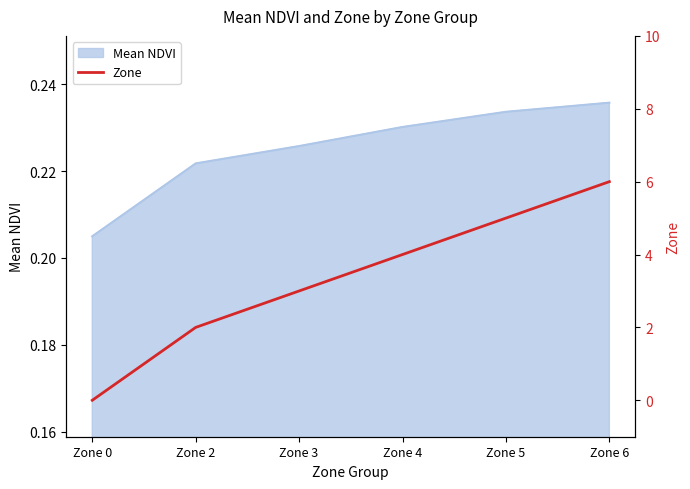

Rank the categories by value from highest to lowest.

Zone 6, Zone 5, Zone 4, Zone 3, Zone 2, Zone 0